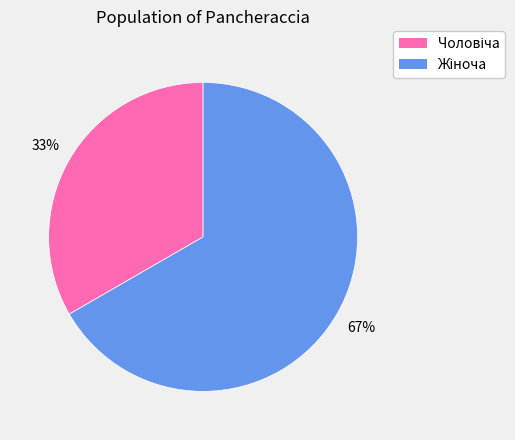

How many slices are in this pie chart?

2